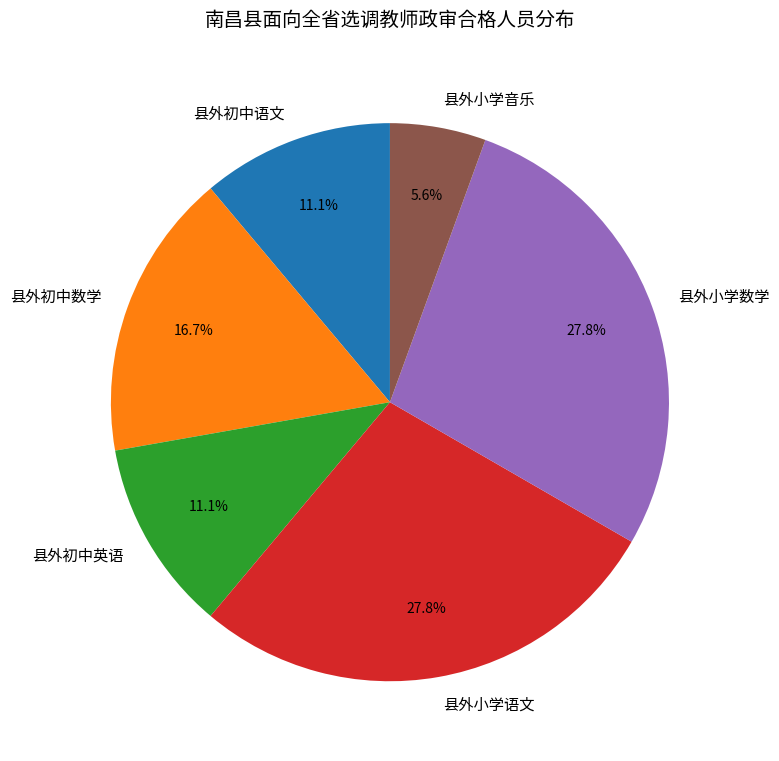

Which slice is the smallest?

县外小学音乐